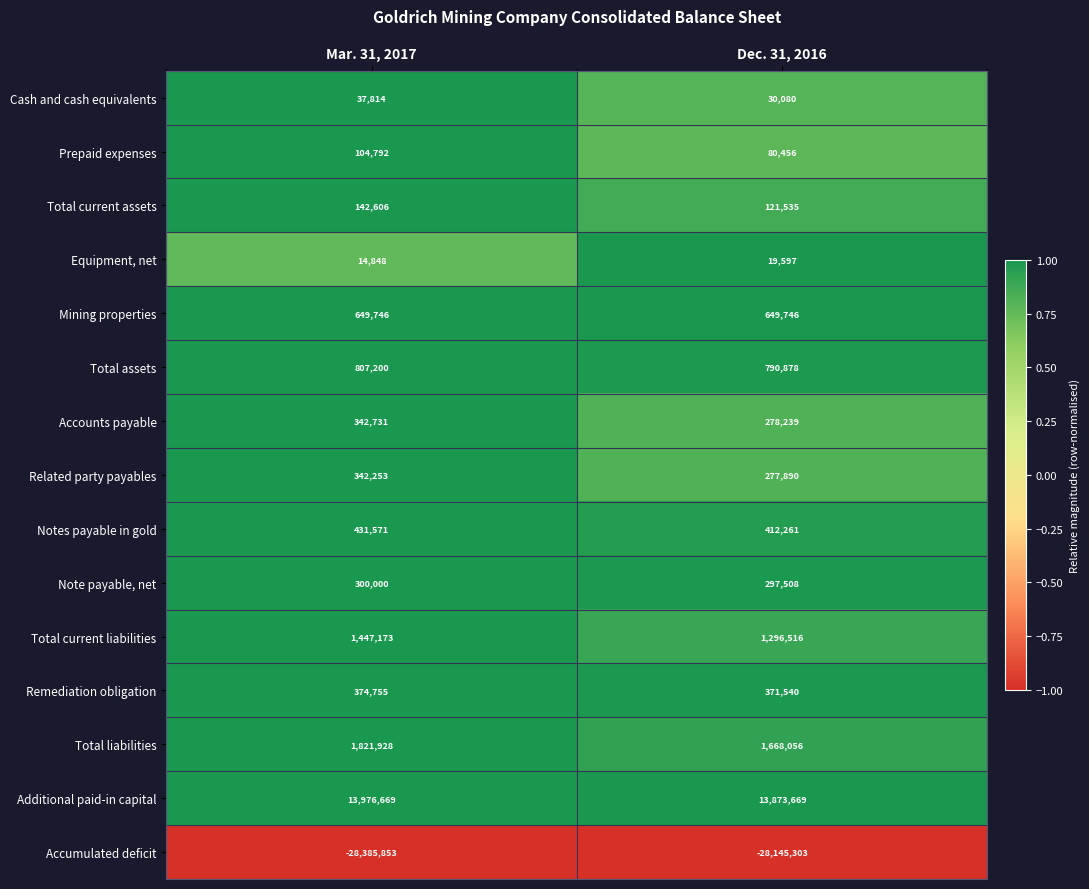

At which category does the chart reach its minimum across all series?

Mar. 31, 2017